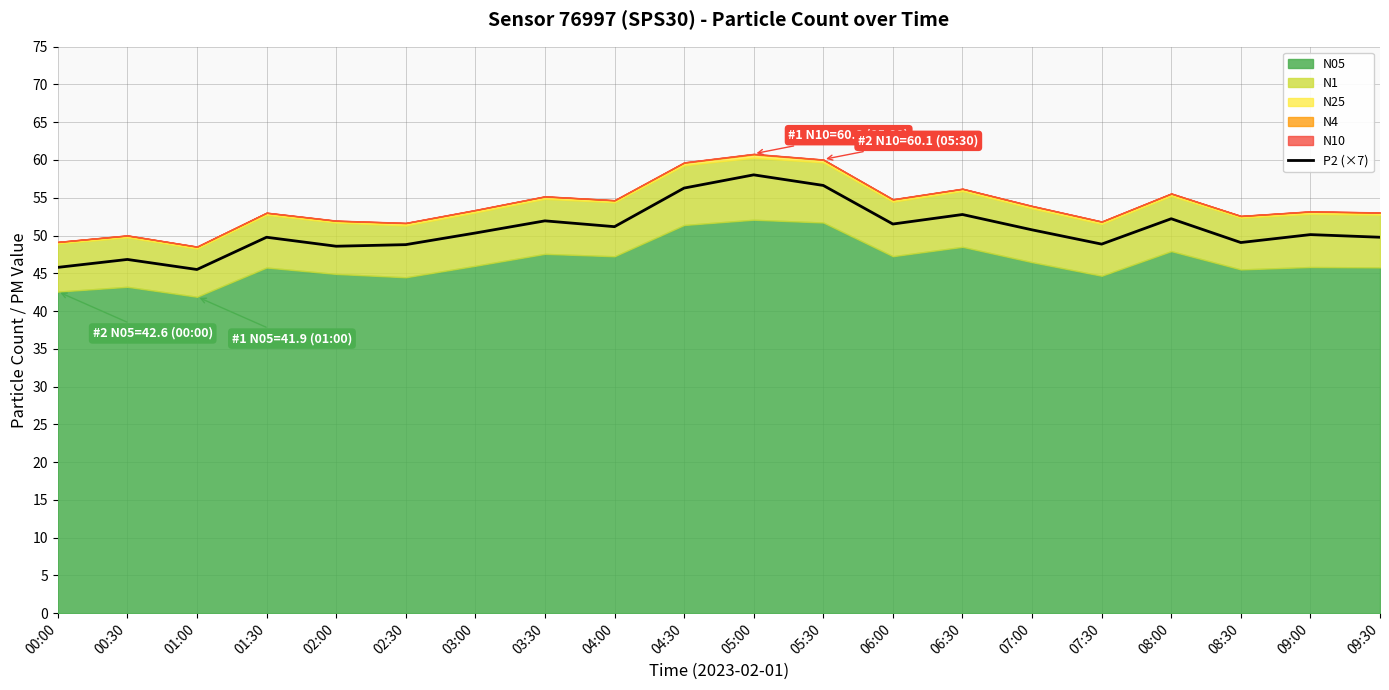

Is it true that P2 (×7) equals 56.3 at 04:30?

True